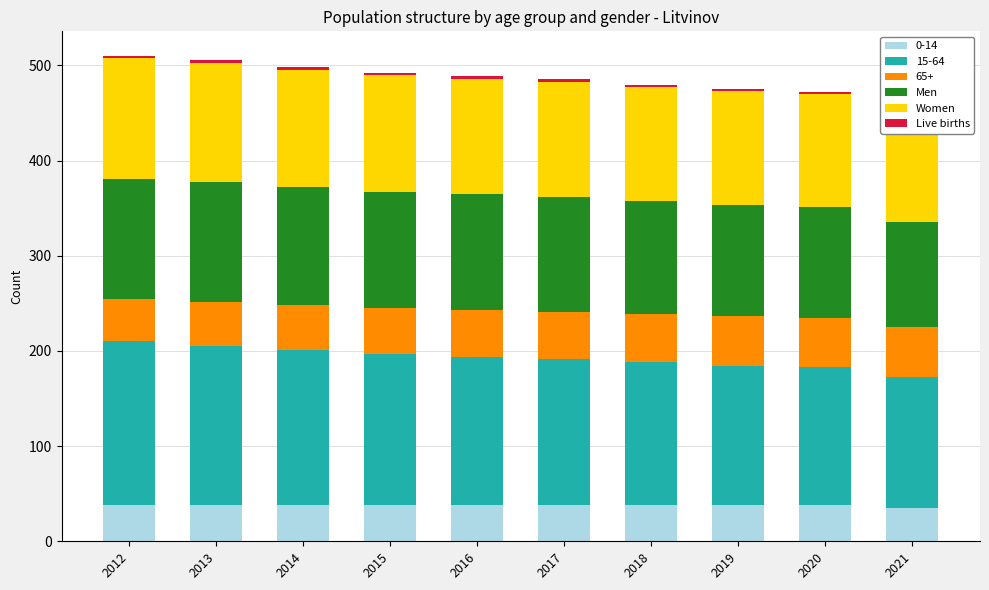

What are all the series names shown in the legend?

Men, Women, Live births